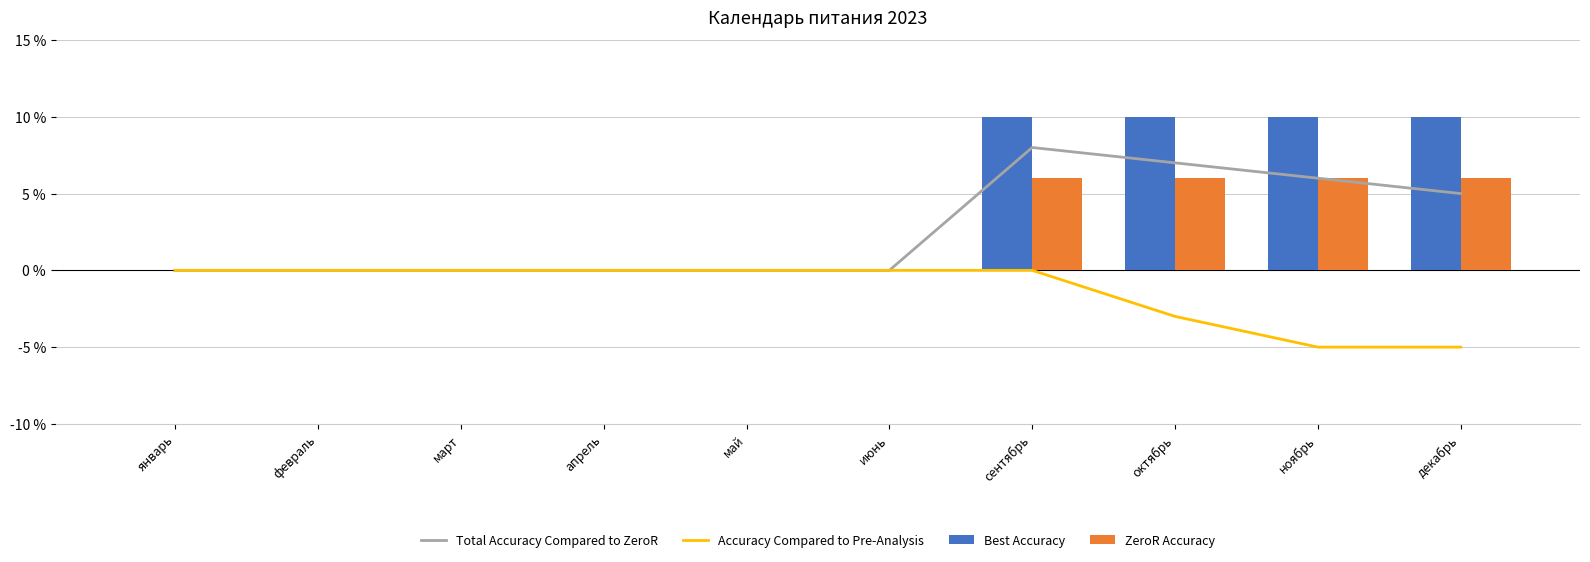

What position from the right is июнь?

5